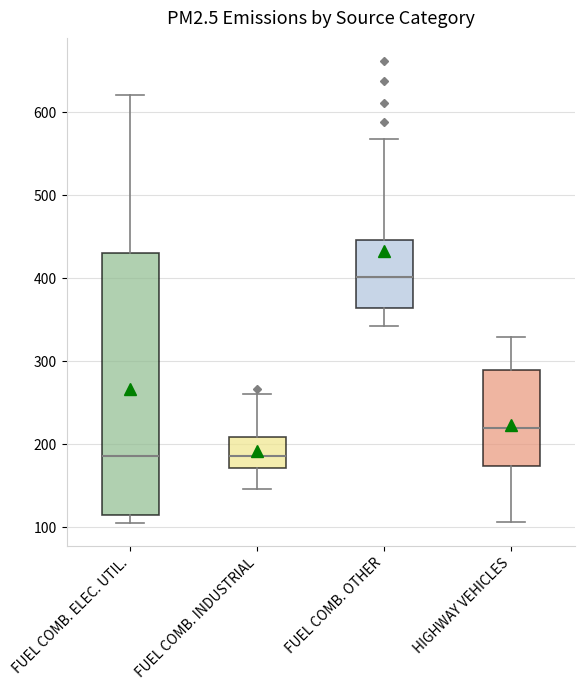

Where is the lower edge of the box for FUEL COMB. OTHER on the y-axis? The values are not printed on the chart, so give them approximately, as read against the axis.

360